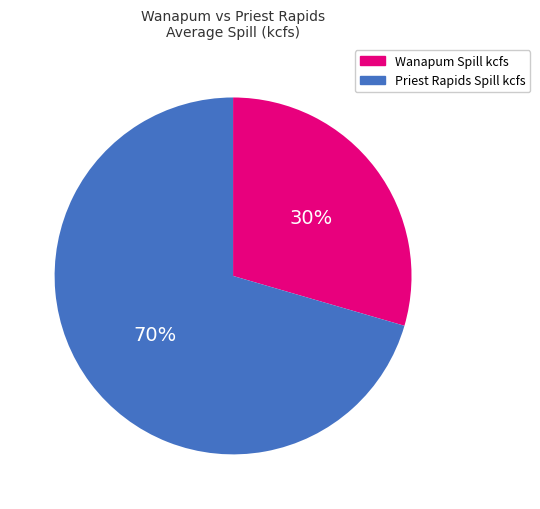

Does Priest Rapids Spill kcfs represent more than half of the total?

Yes